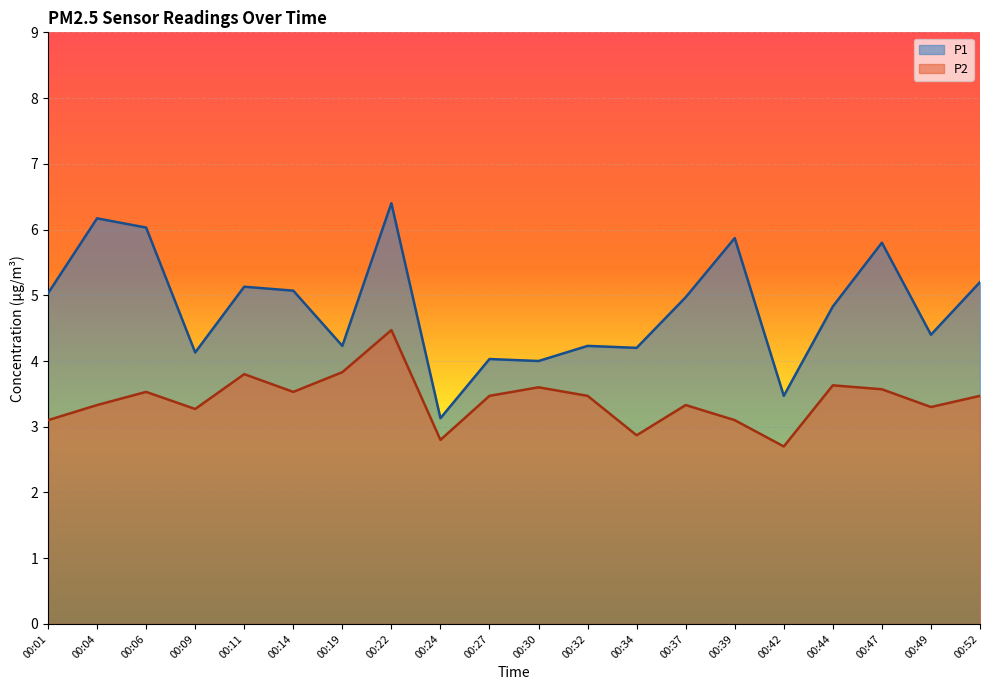

What is the highest value of the P2 series?

4.5